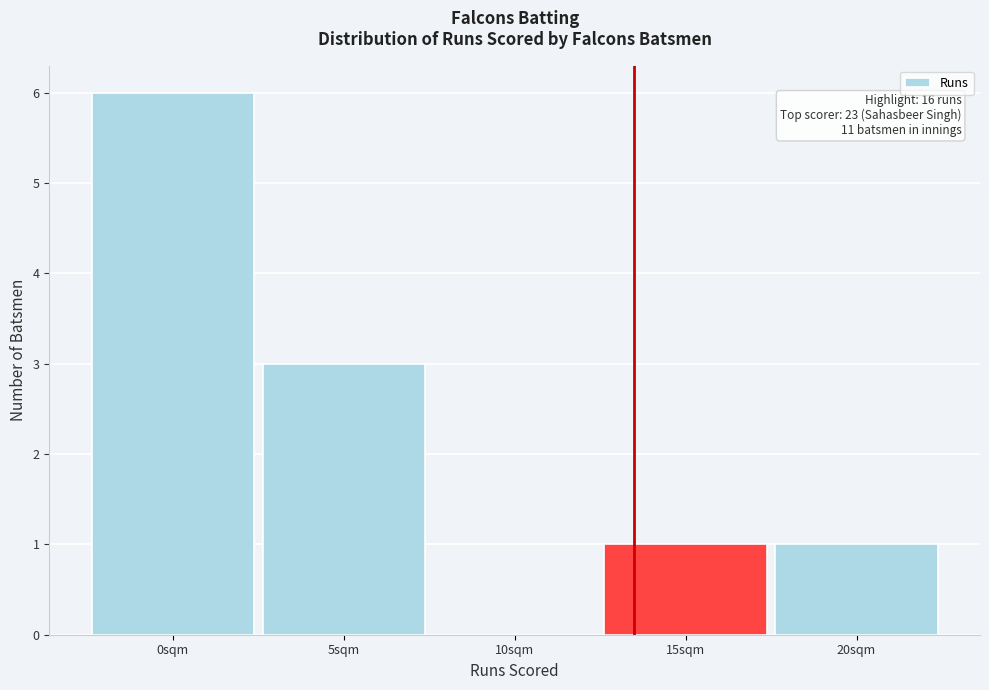

Reading left to right, transcribe all the data shown in this chart.

0sqm=6	5sqm=3	10sqm=0	15sqm=1	20sqm=1